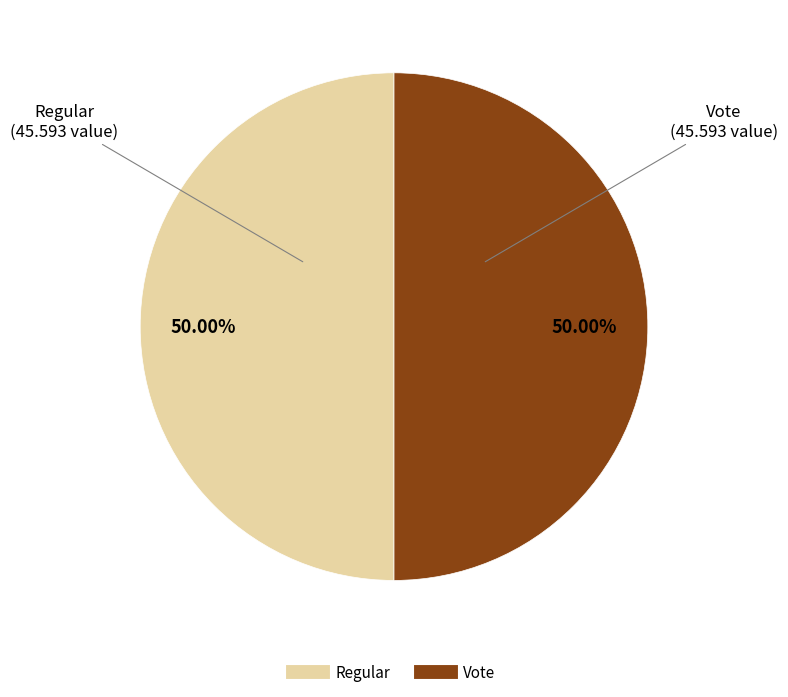

To the nearest percent, what is the average slice percentage?

50%